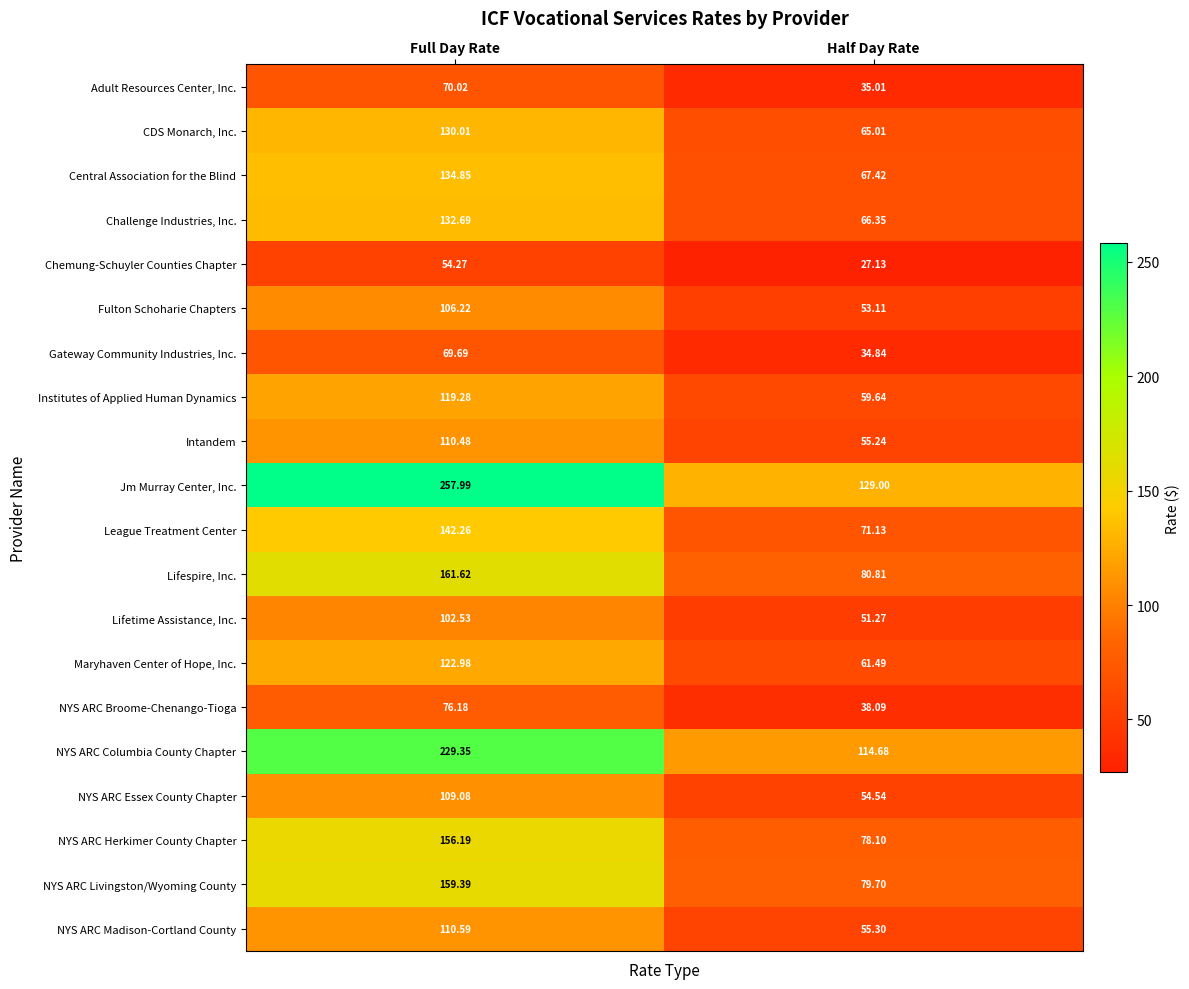

Which category has the lowest value in the Gateway Community Industries, Inc. series?

Half Day Rate